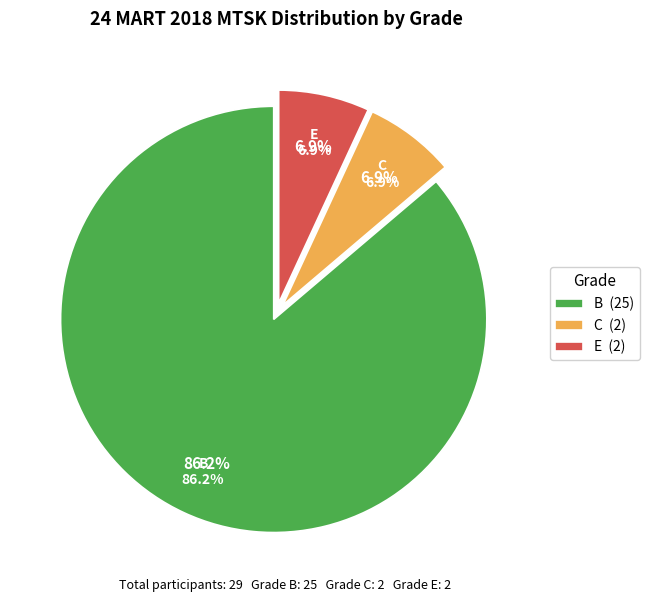

The C slice represents 7% of the pie. True or false?

True